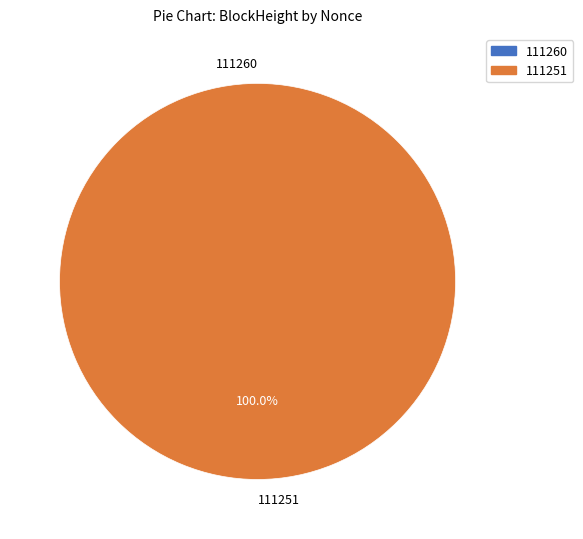

Is it true that 111260 is 0% of the pie?

True